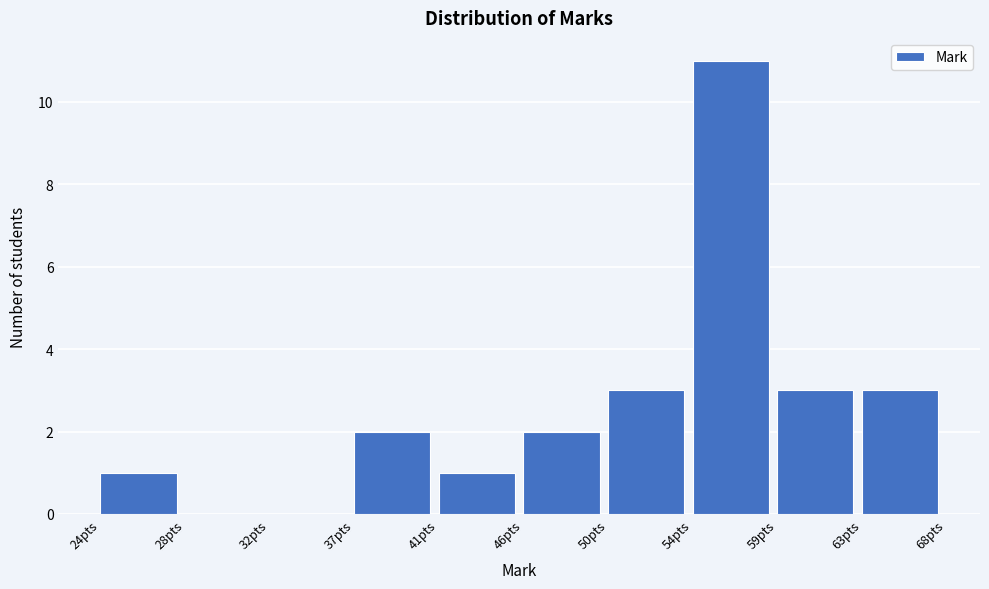

Reading left to right, transcribe all the data shown in this chart.

24pts=1	28pts=0	32pts=0	37pts=2	41pts=1	46pts=2	50pts=3	54pts=11	59pts=3	63pts=3